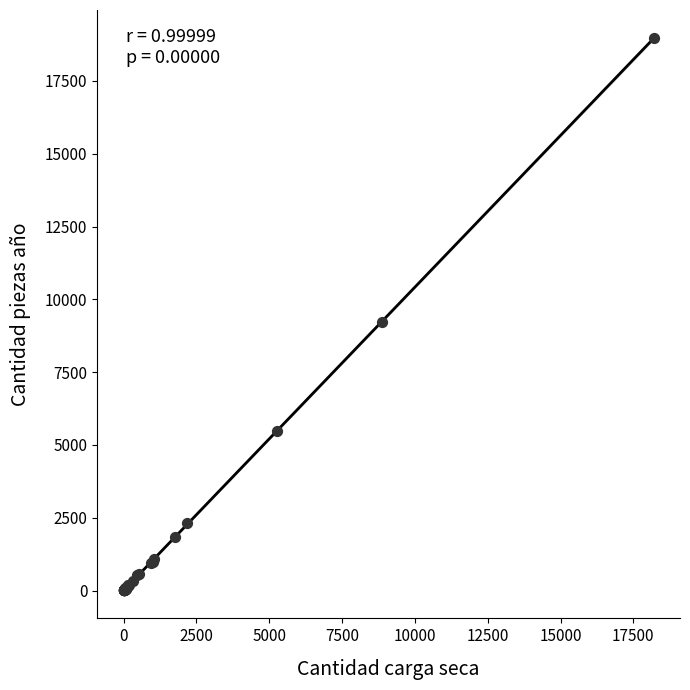

What Y value in the scatter plot is closest to 9492?

9232